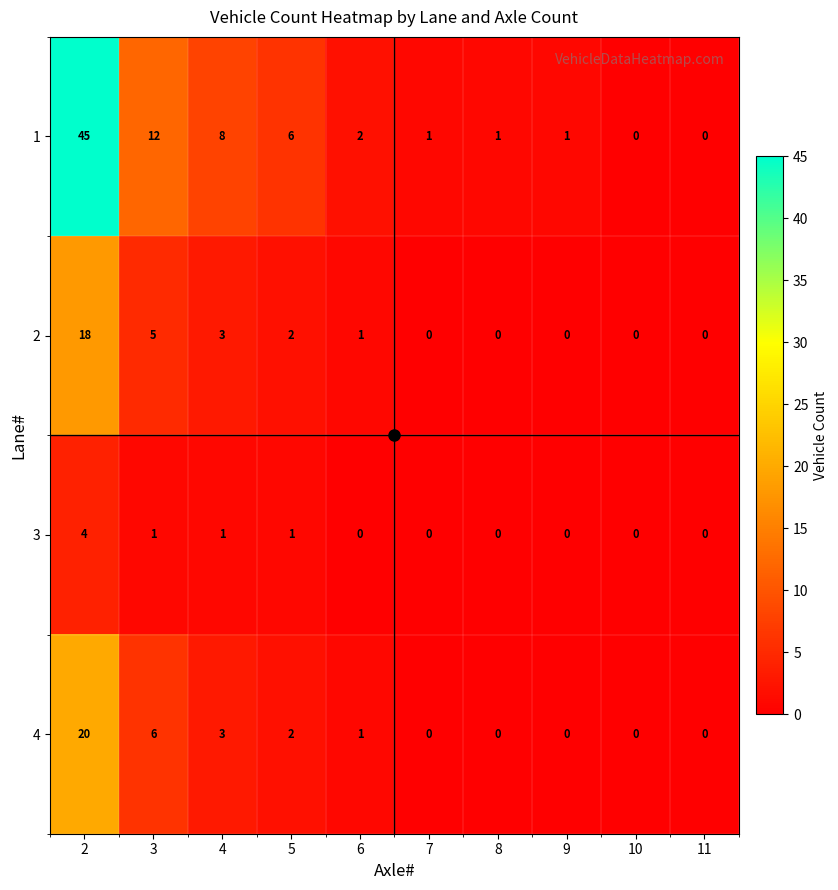

At which label is 4 closest to 10?

3